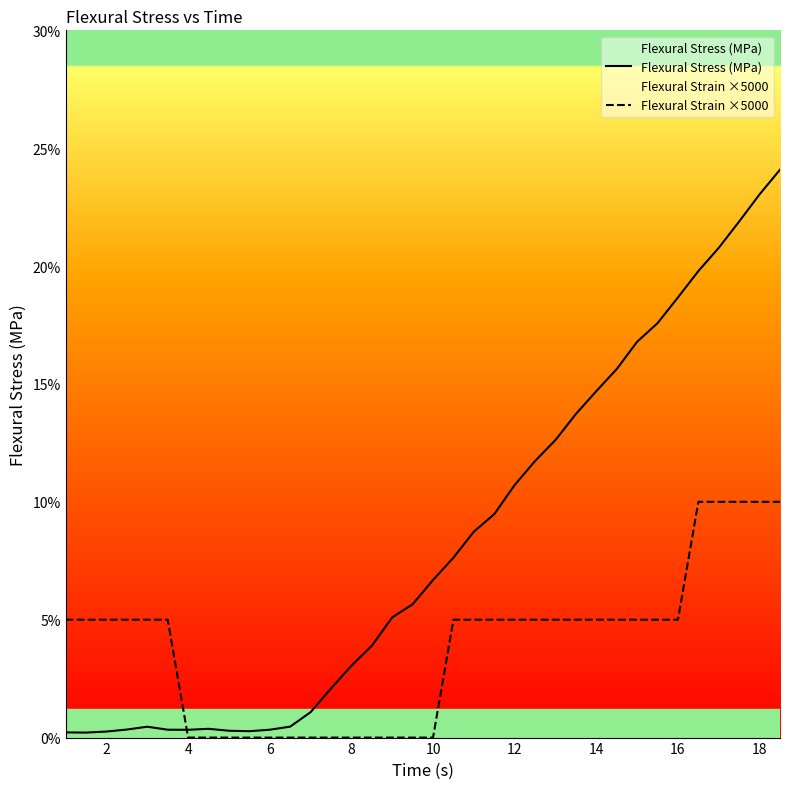

Does the chart have visible grid lines?

No